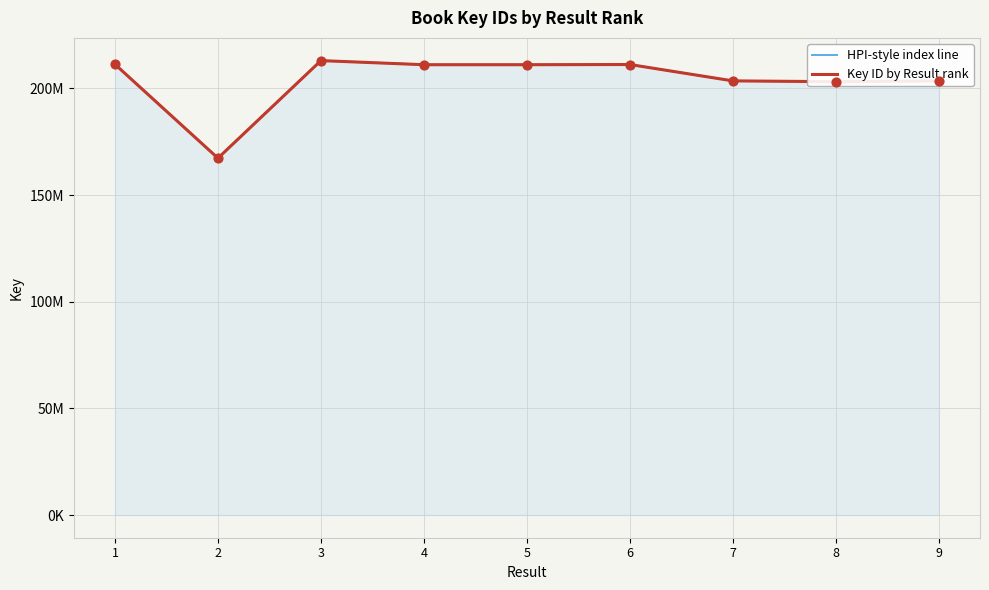

What is the ratio of the value at 2 to the value at 4?

0.8